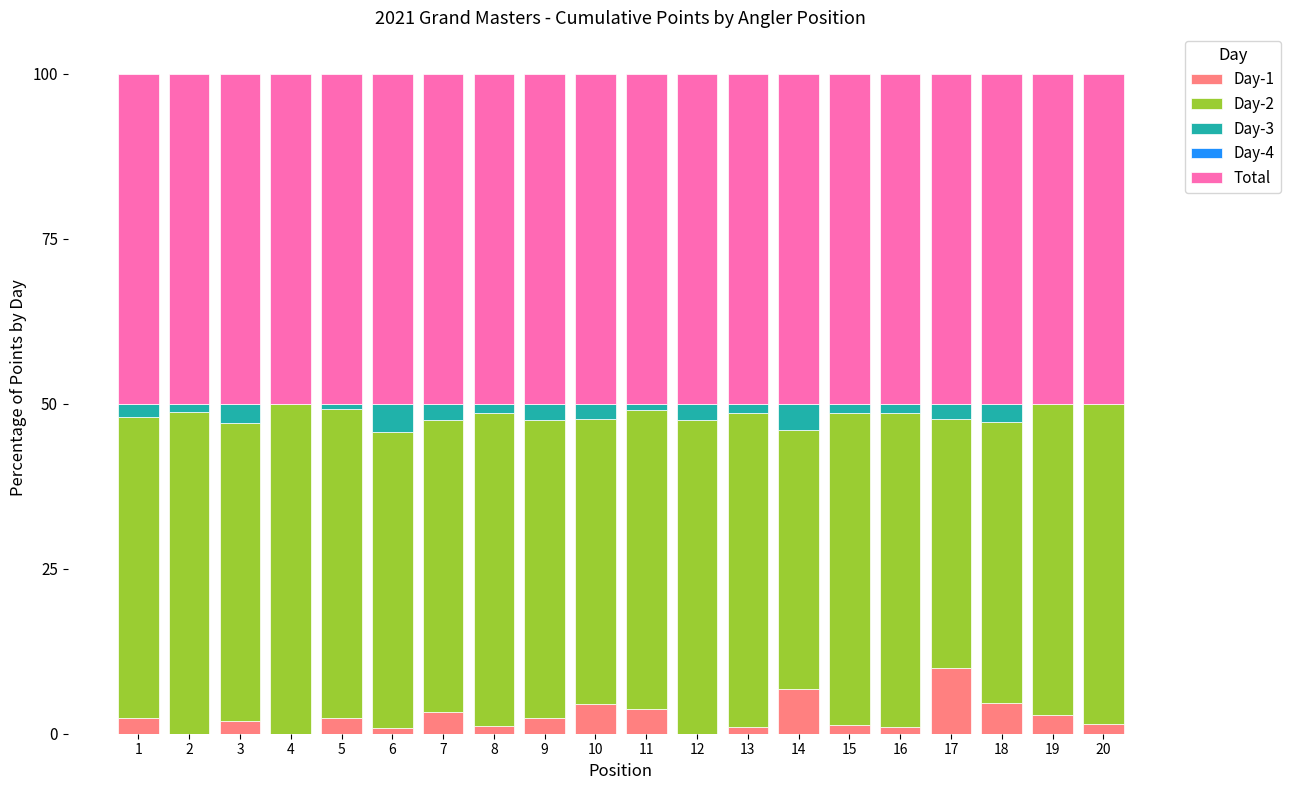

What is the total value across all series at 4?

100.0